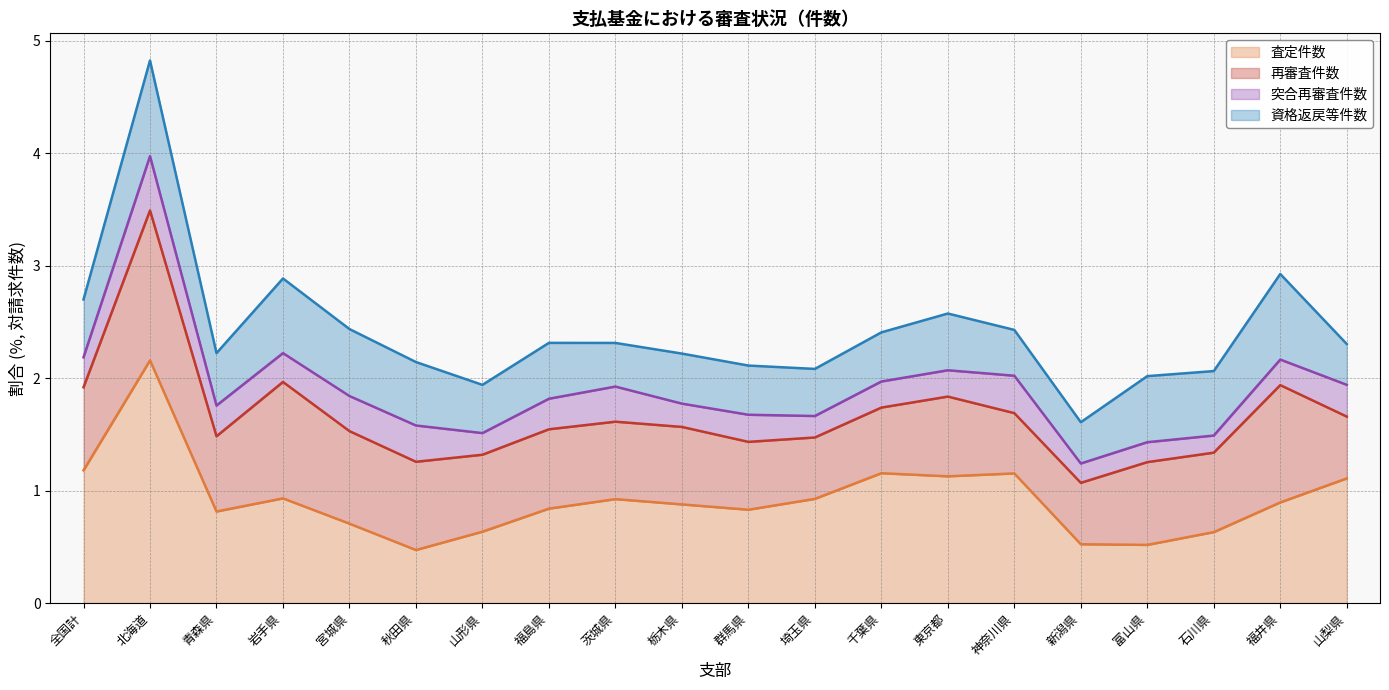

Is the value of 査定件数 (line) at 千葉県 greater than the value of 資格返戻等件数 (line) at 全国計?

No